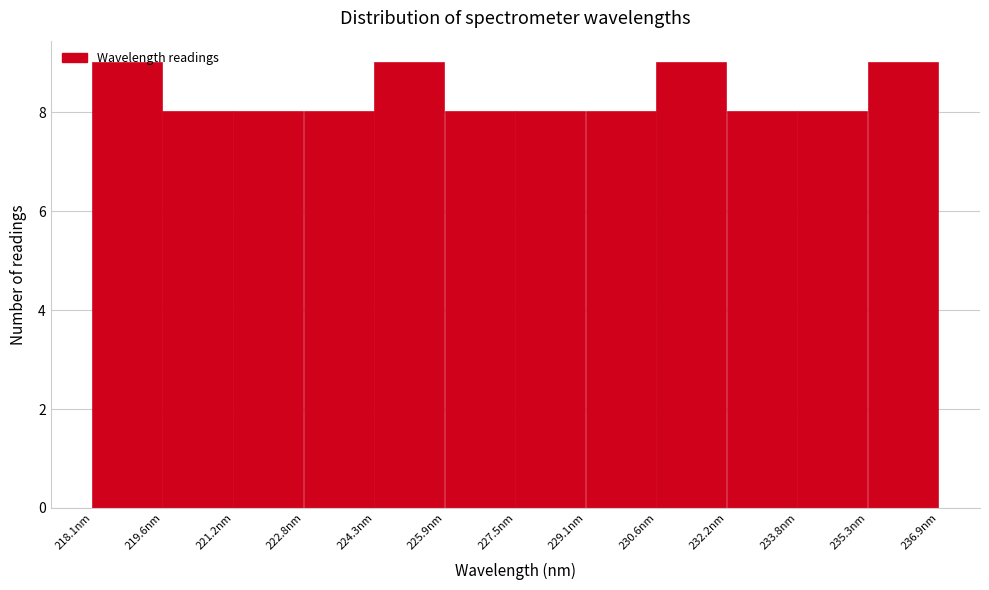

How tall is the bar that spans 219.6 to 221.2 on the x-axis? Neither the bar edges nor the heights are printed on the chart, so give them approximately, as read against the axes.

8